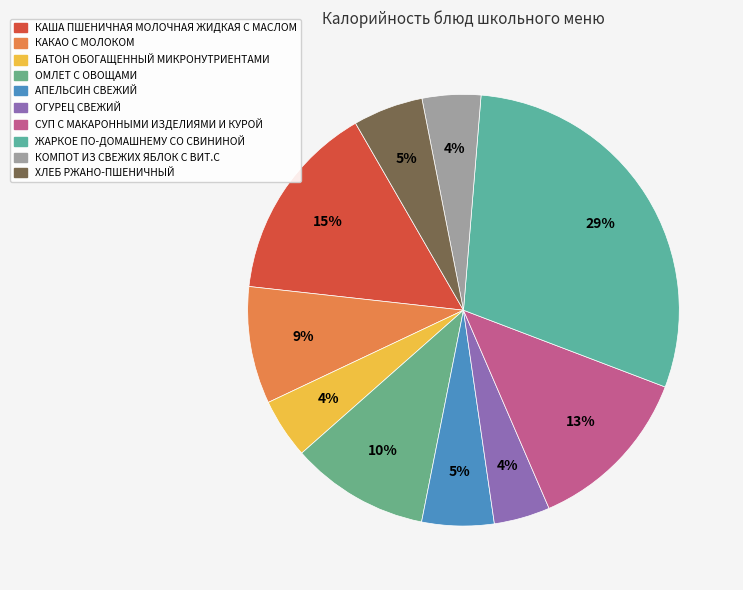

Is there a majority slice in this chart?

No